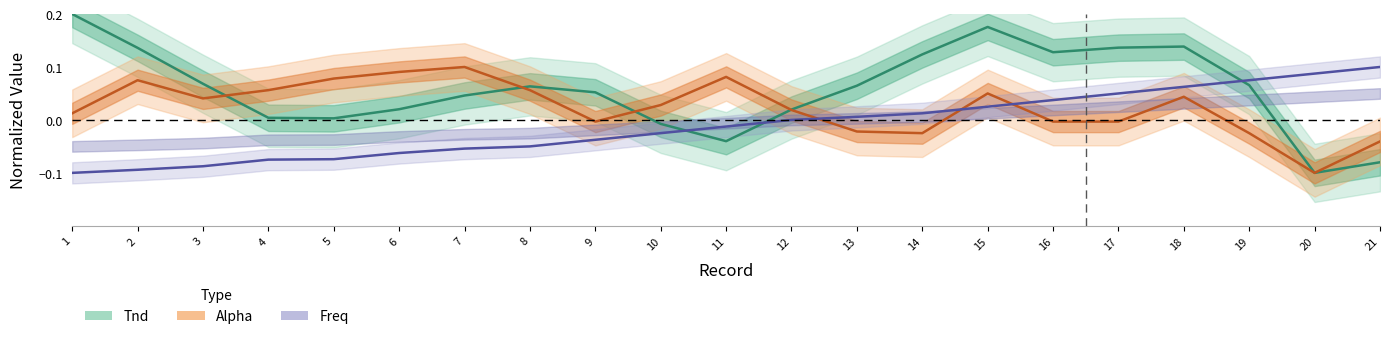

Reading left to right, extract all data points from this chart.

Tnd: 1=0.2	2=0.1	3=0.1	4=0.0	5=0.0	6=0.0	7=0.0	8=0.1	9=0.1	10=-0.0	11=-0.0	12=0.0	13=0.1	14=0.1	15=0.2	16=0.1	17=0.1	18=0.1	19=0.1	20=-0.1	21=-0.1
Alpha: 1=0.0	2=0.1	3=0.0	4=0.1	5=0.1	6=0.1	7=0.1	8=0.1	9=-0.0	10=0.0	11=0.1	12=0.0	13=-0.0	14=-0.0	15=0.0	16=-0.0	17=-0.0	18=0.0	19=-0.0	20=-0.1	21=-0.0
Freq: 1=-0.1	2=-0.1	3=-0.1	4=-0.1	5=-0.1	6=-0.1	7=-0.1	8=-0.1	9=-0.0	10=-0.0	11=-0.0	12=0.0	13=0.0	14=0.0	15=0.0	16=0.0	17=0.1	18=0.1	19=0.1	20=0.1	21=0.1